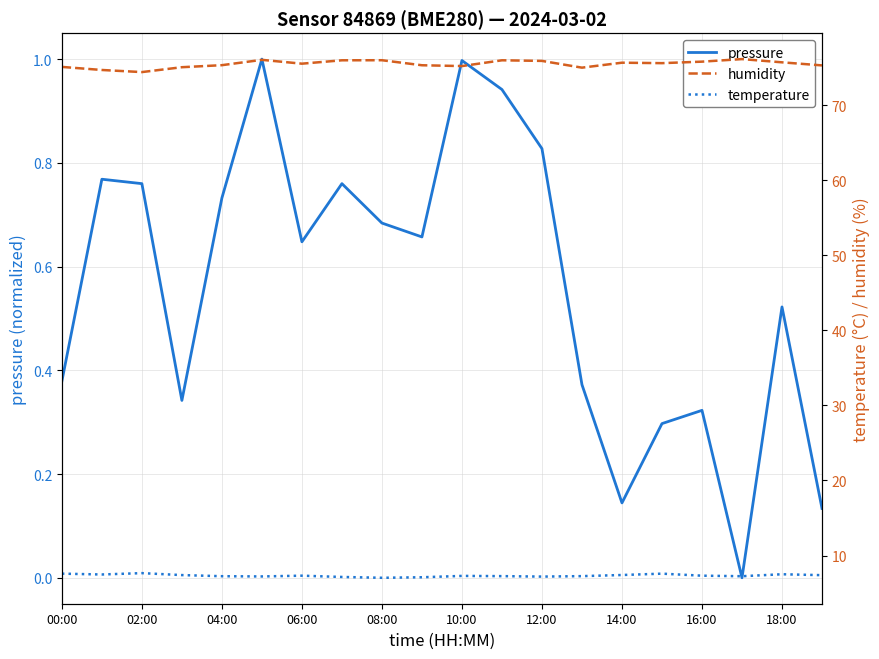

List the labels in order of temperature value, largest first.

04:00, 00:00, 15, 18, 02:00, 14, 06:00, 19, 12:00, 16, 10, 11, 13, 08:00, 17, 10:00, 12, 14:00, 18:00, 16:00